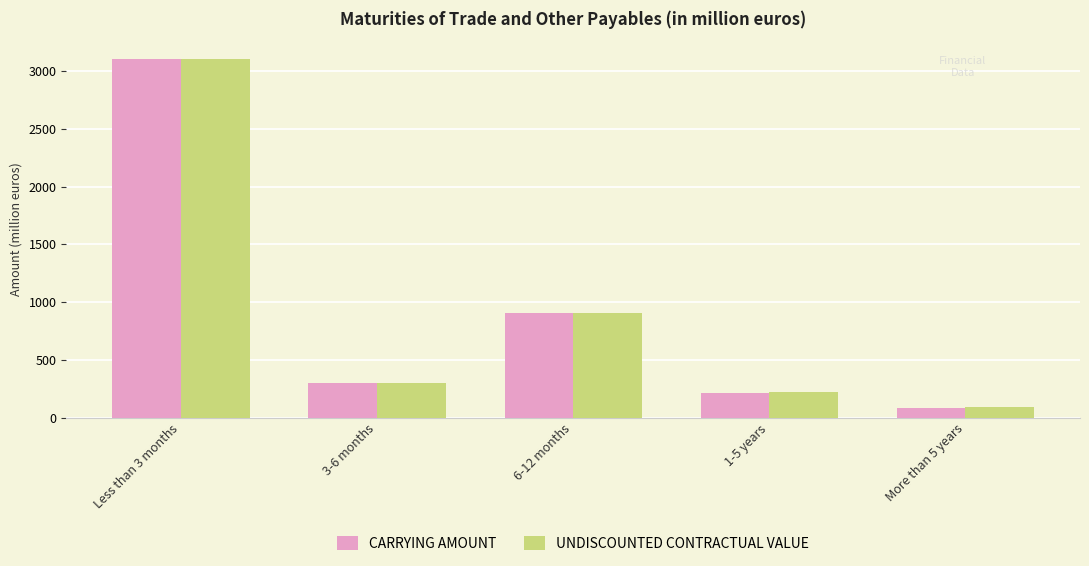

What is the difference between the maximum and second lowest values in the UNDISCOUNTED CONTRACTUAL VALUE series?

2884